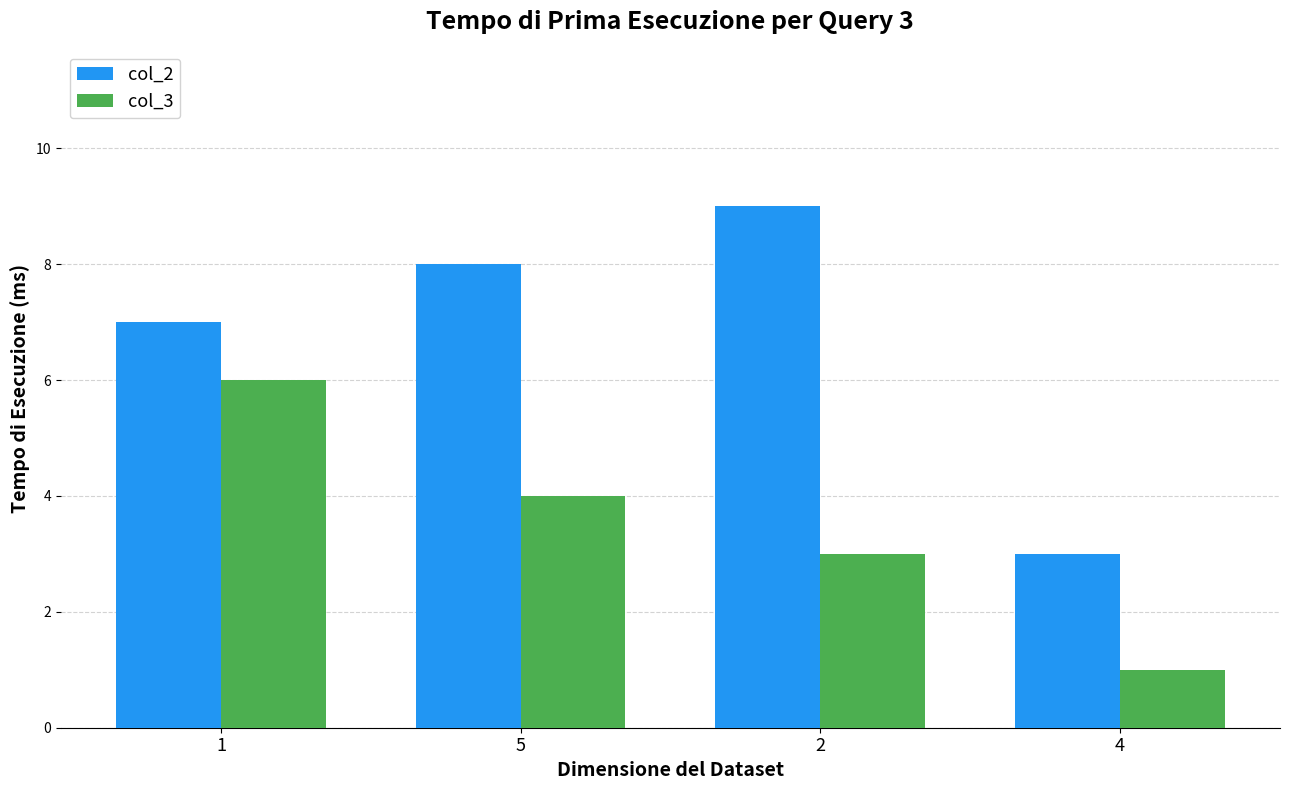

What is the sum of the col_2 values at 4 and 5?

11